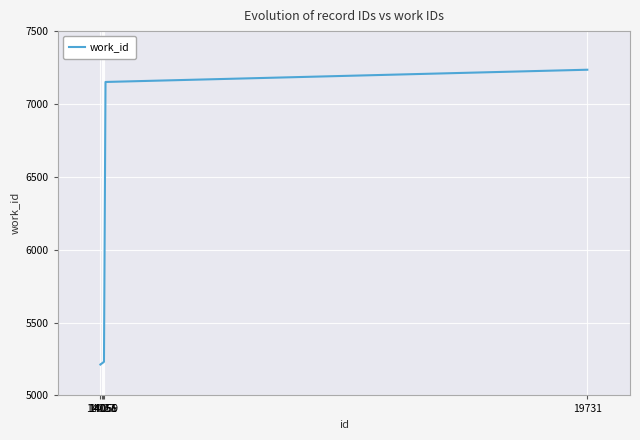

What is the greatest value displayed?

7235